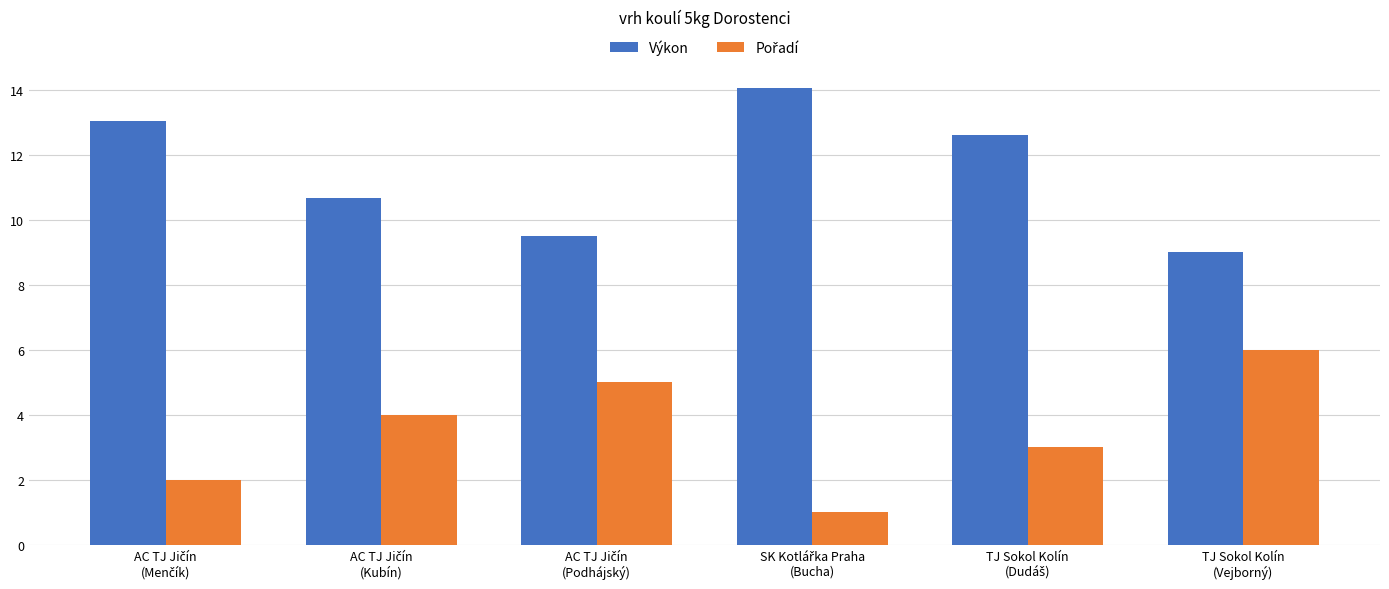

What is the spread (max minus min) of values at TJ Sokol Kolín
(Vejborný)?

3.0